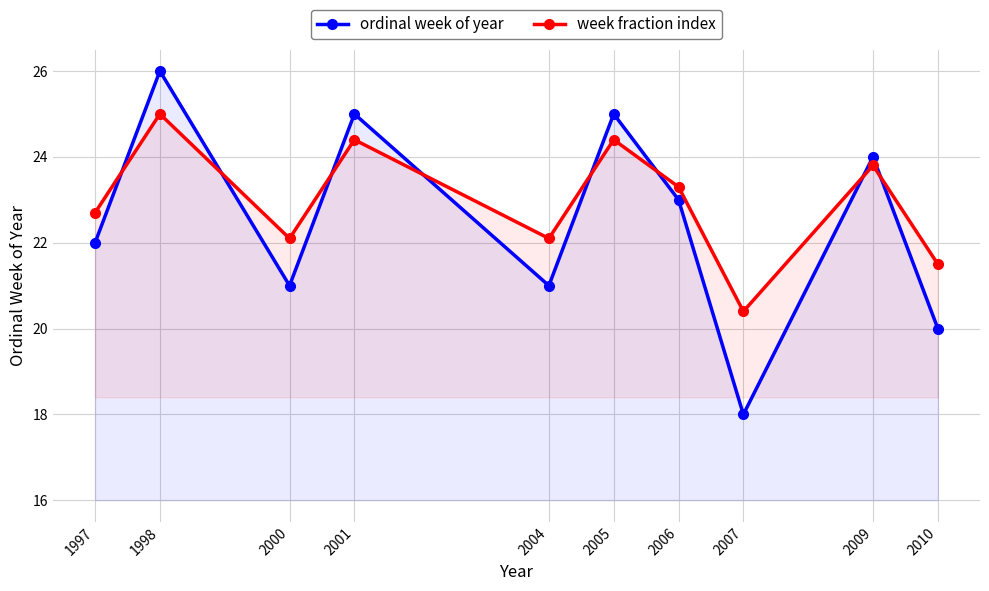

At how many categories does at least one series exceed 24?

3